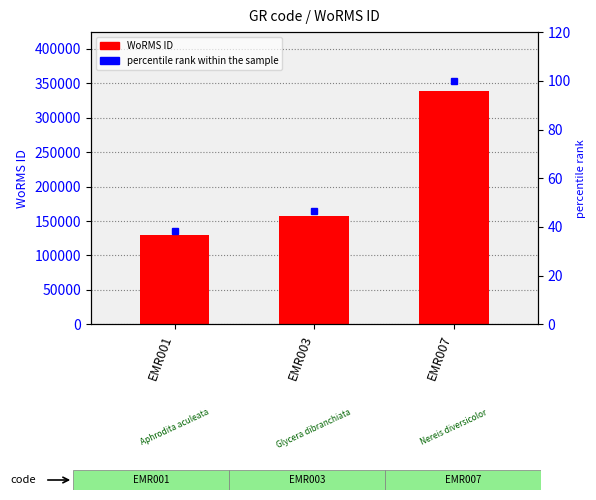

List the series in order of their peak value, lowest first.

percentile rank within the sample, WoRMS ID